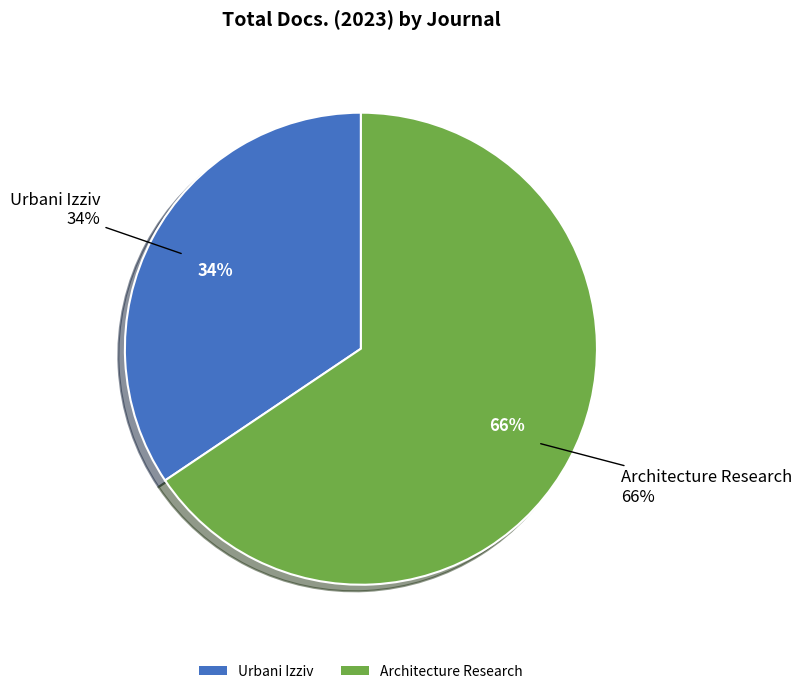

Combined, what portion of the pie is Architecture Research and Urbani Izziv?

100.0%